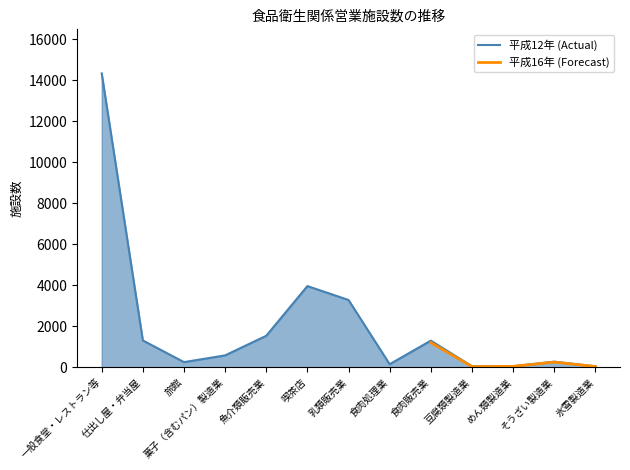

What is the sum of the 平成13年 values at 仕出し屋・弁当屋 and 食肉処理業?

1469